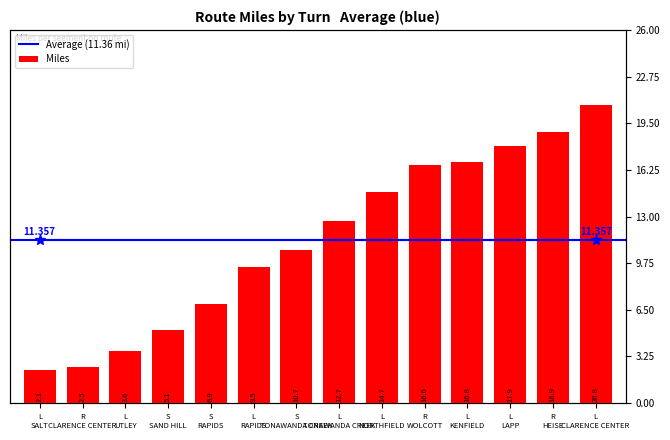

What is the average value?

11.4